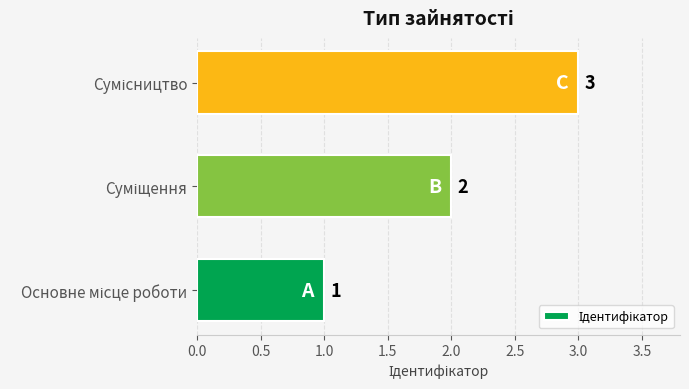

Count the values in the range 1 to 3.

3